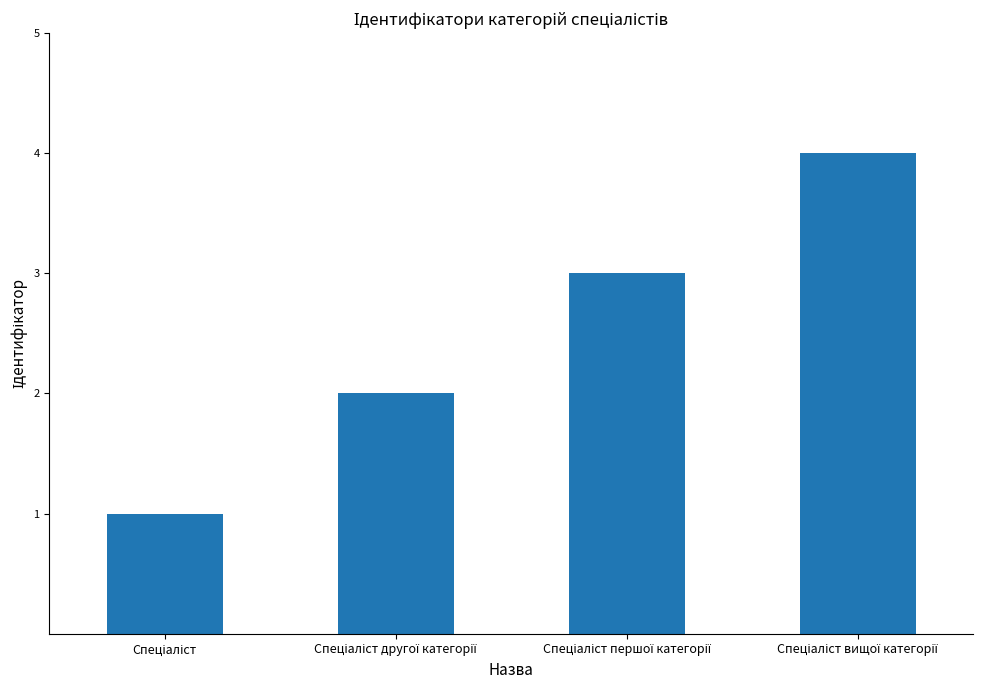

What is the sum of all values?

10